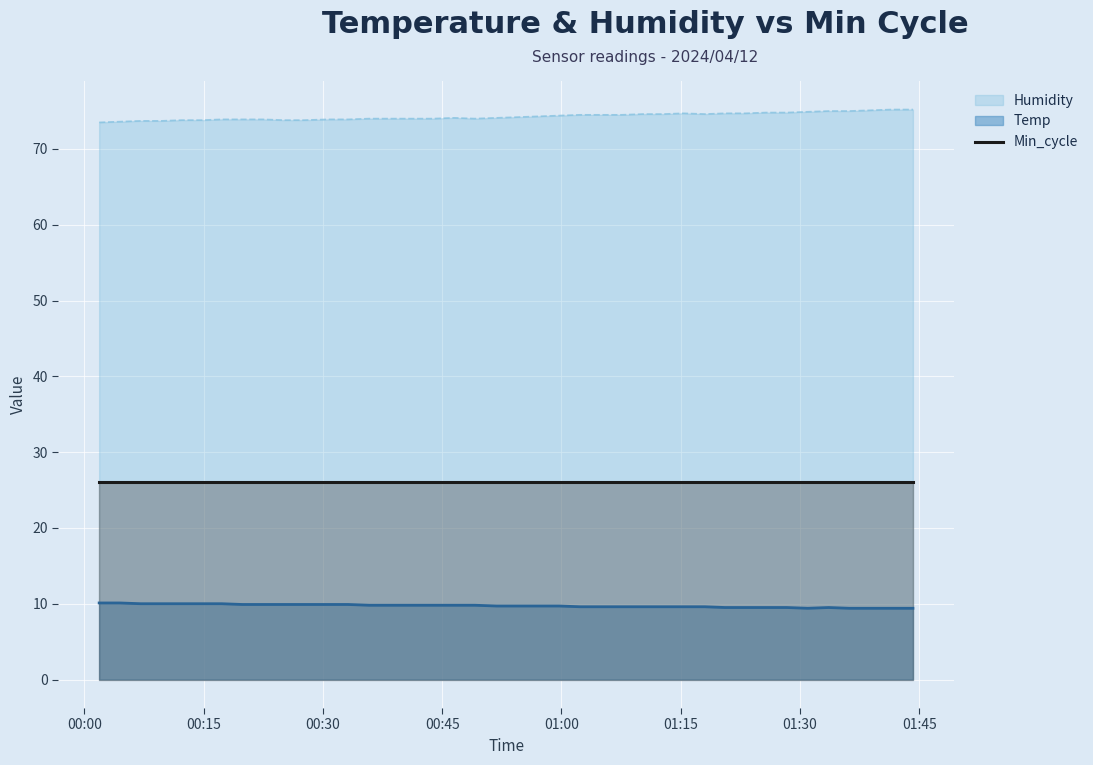

What is the maximum value shown in the chart?

75.2